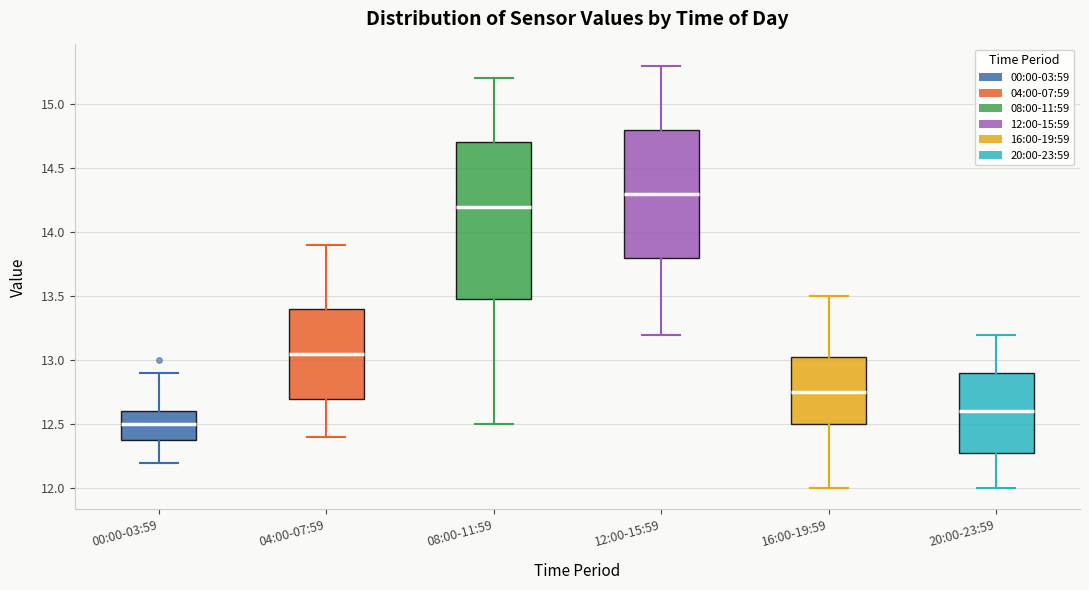

Which box's median line is the highest?

12:00-15:59